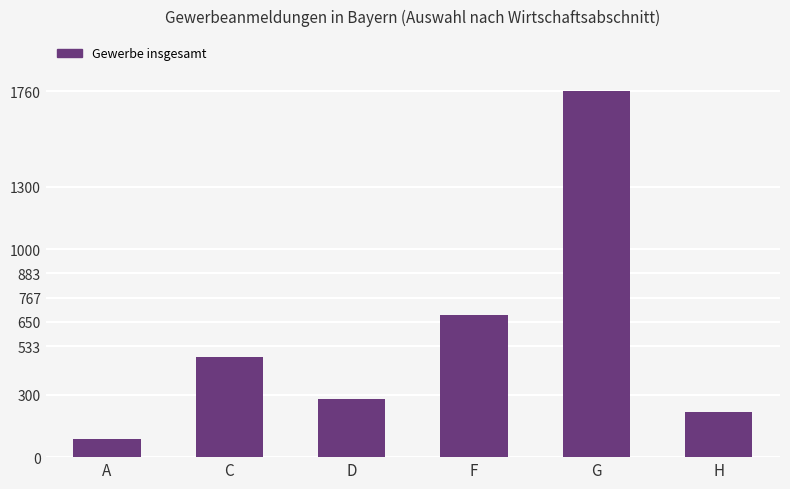

How many data points does each series have?

6